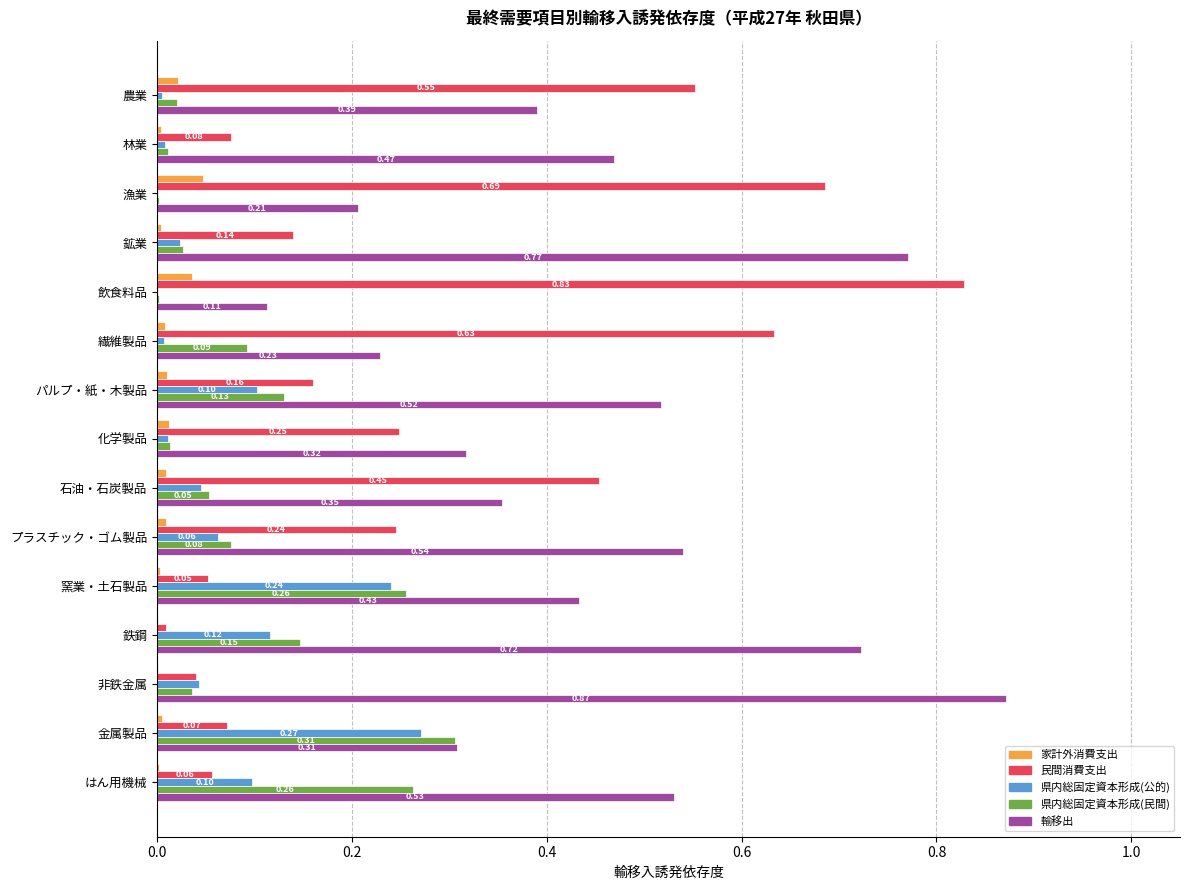

Which series has the largest total across all categories?

輸移出